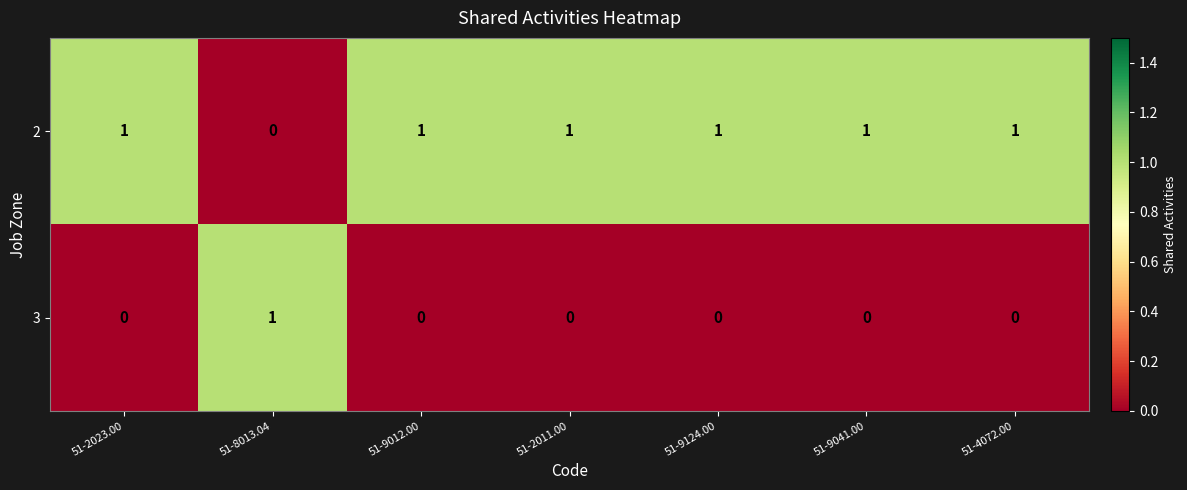

Reading left to right, transcribe all the data shown in this chart.

2: 51-2023.00=1	51-8013.04=0	51-9012.00=1	51-2011.00=1	51-9124.00=1	51-9041.00=1	51-4072.00=1
3: 51-2023.00=0	51-8013.04=1	51-9012.00=0	51-2011.00=0	51-9124.00=0	51-9041.00=0	51-4072.00=0